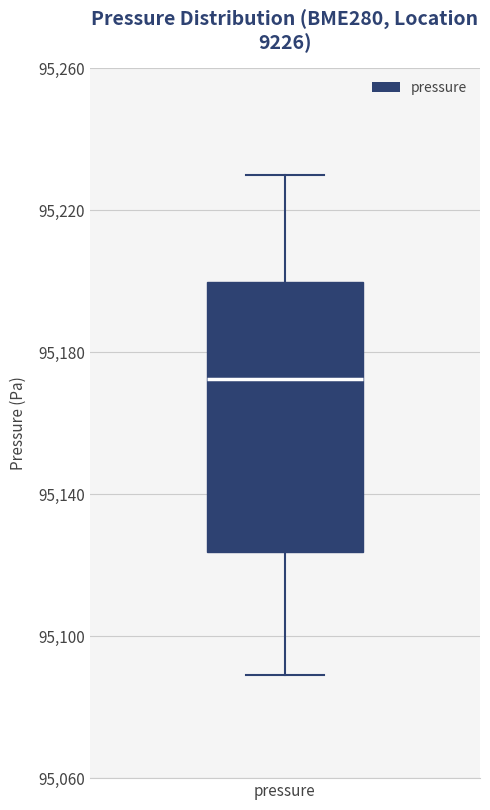

Transcribe this box plot: give where the median line is, the range the box spans, and where the two whiskers end, as read against the y-axis. The values are not printed on the chart, so give them approximately, as read against the axis.

median 95170, box 95125 to 95200, whiskers 95090 to 95230